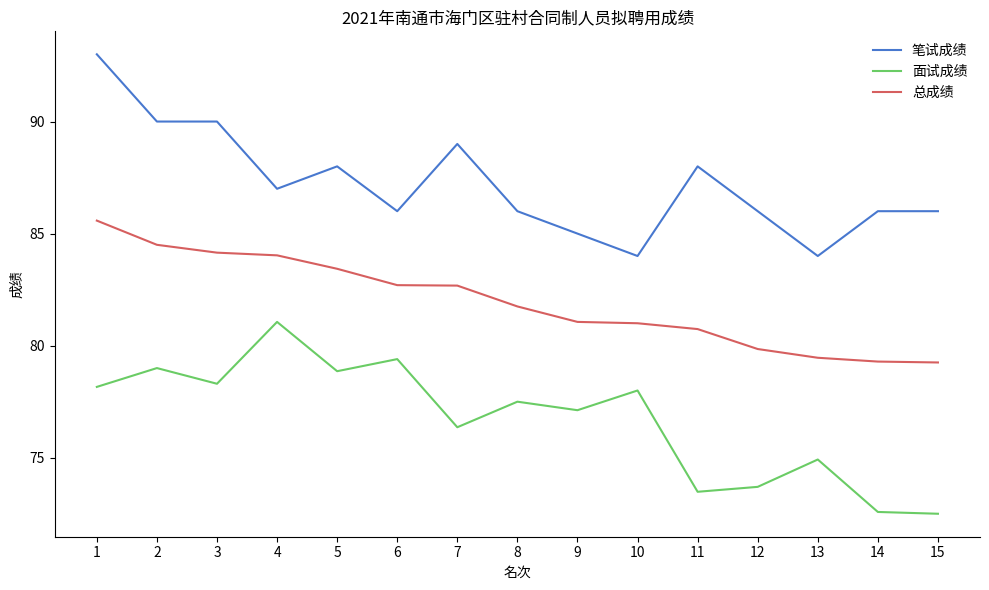

What is the difference between the maximum and minimum values in the 面试成绩 series?

8.6